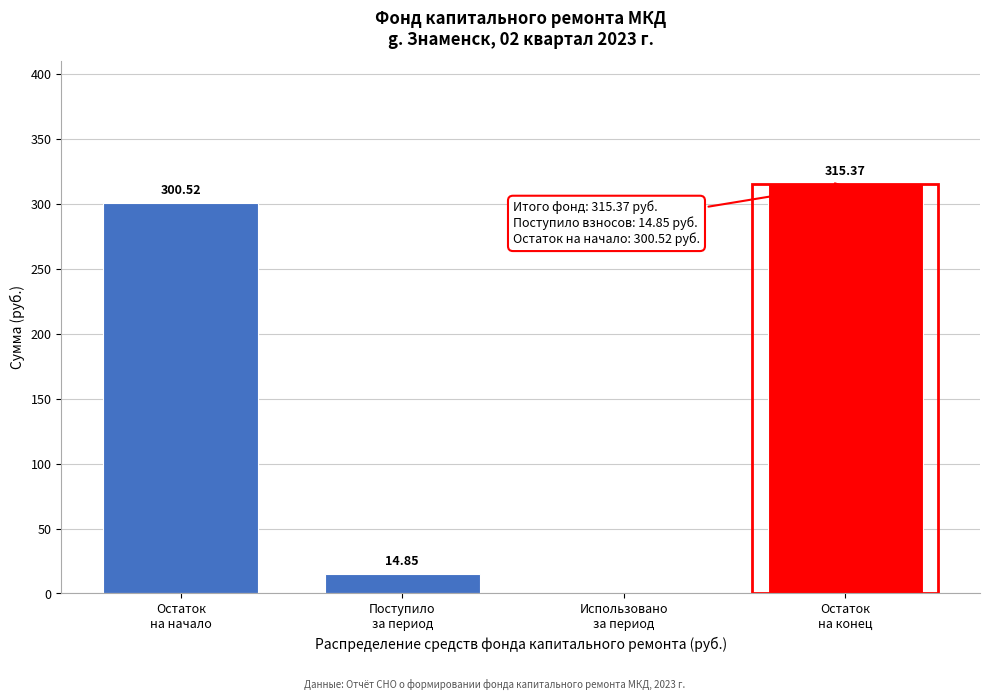

Count the number of categories in the chart.

4